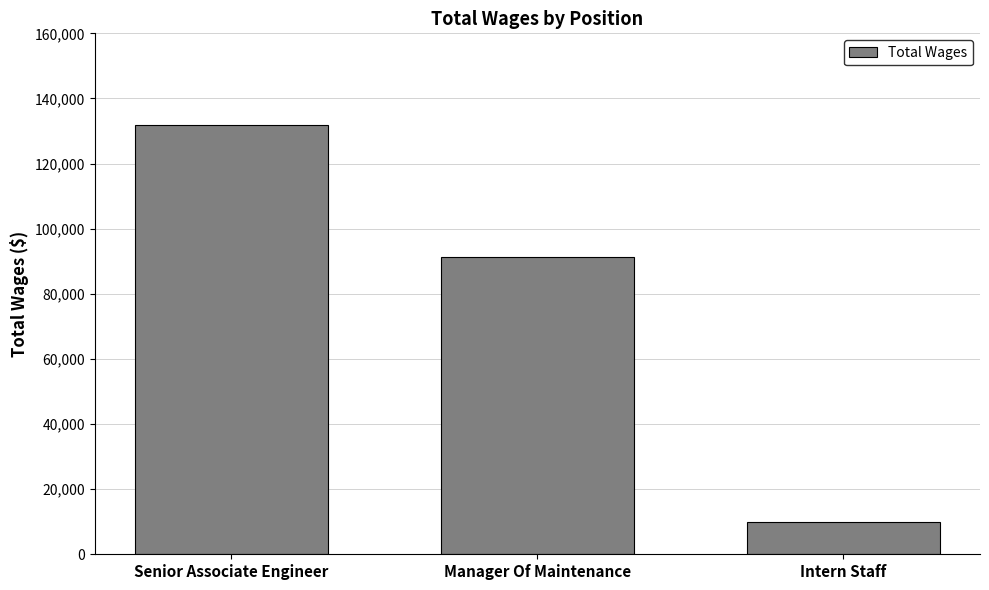

True or false: the data shows 91305 at Manager Of Maintenance.

True